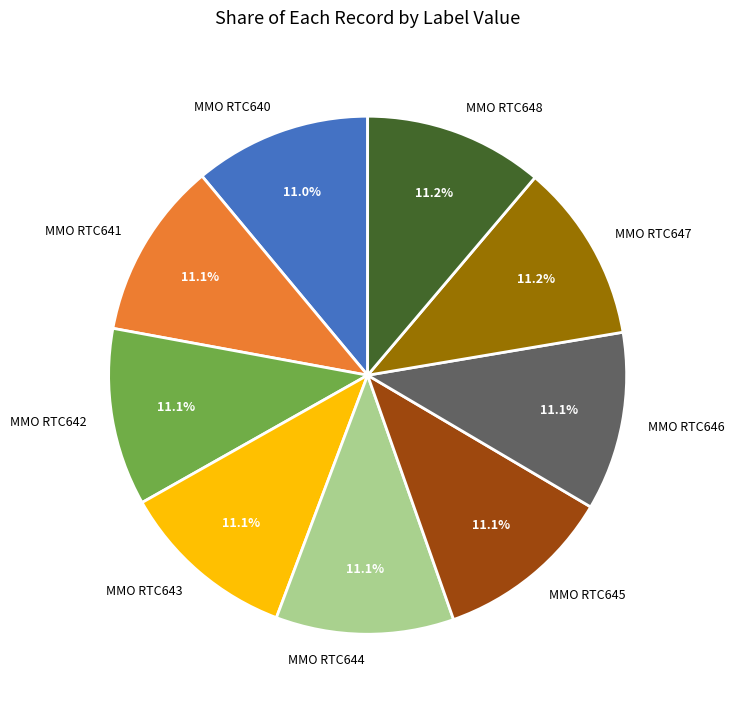

Is there a majority slice in this chart?

No